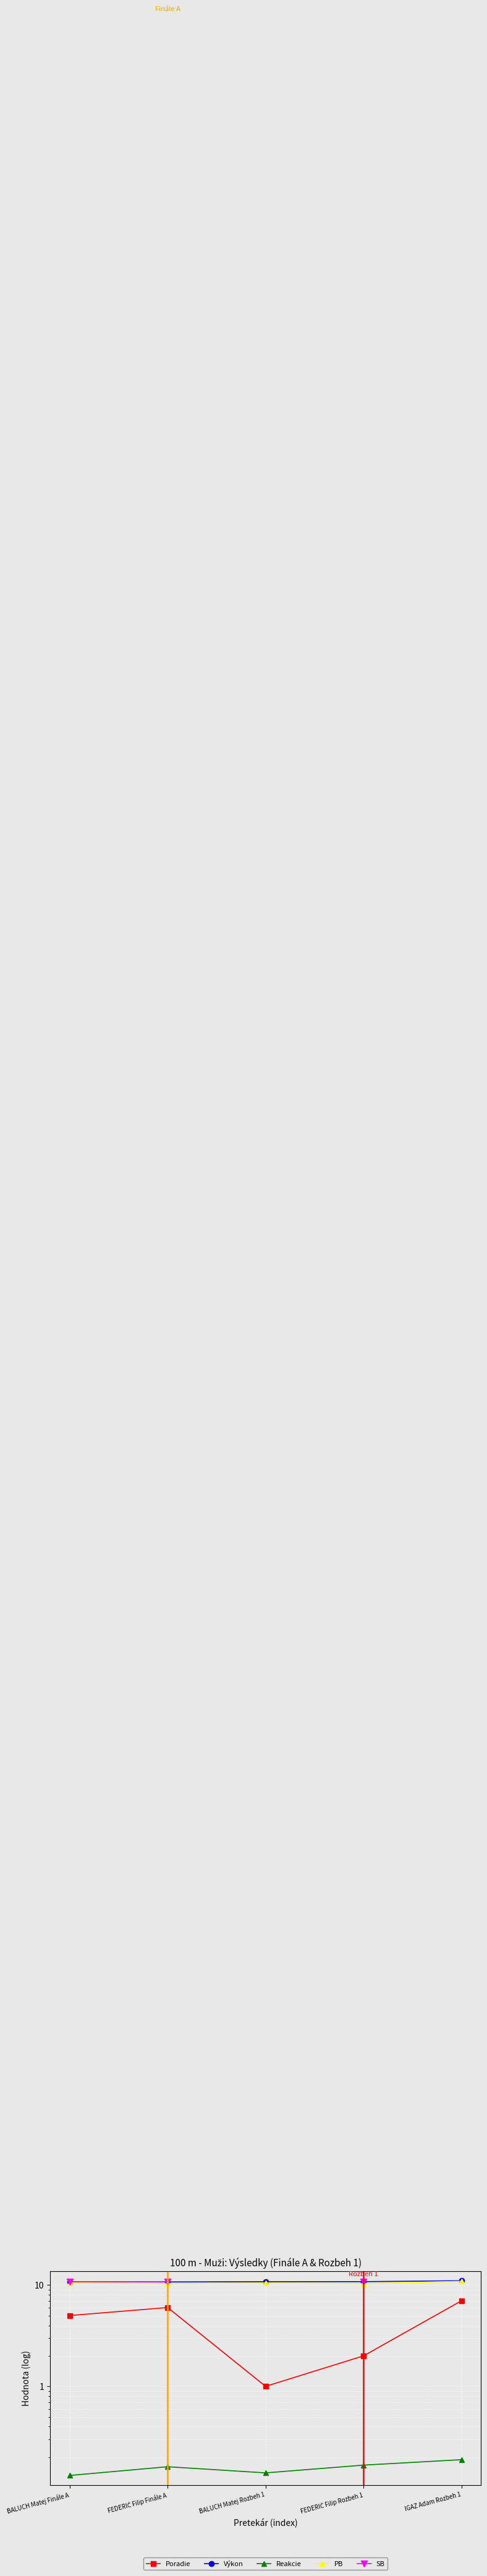

List the series in order of their peak value, highest first.

Výkon, PB, SB, Poradie, Reakcie